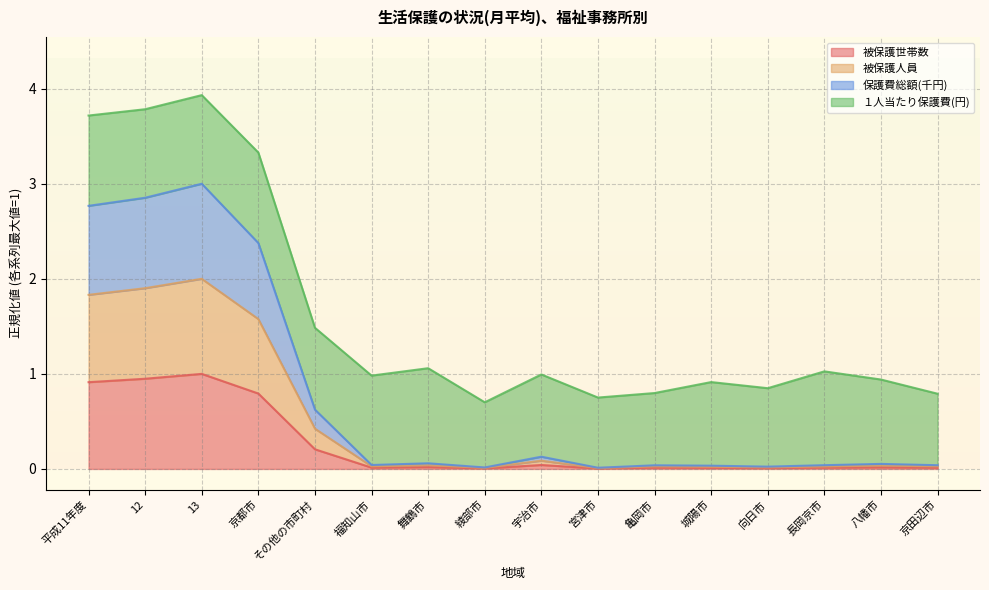

In 被保護世帯数, how many points are lower than both neighbors (excluding endpoints)?

4